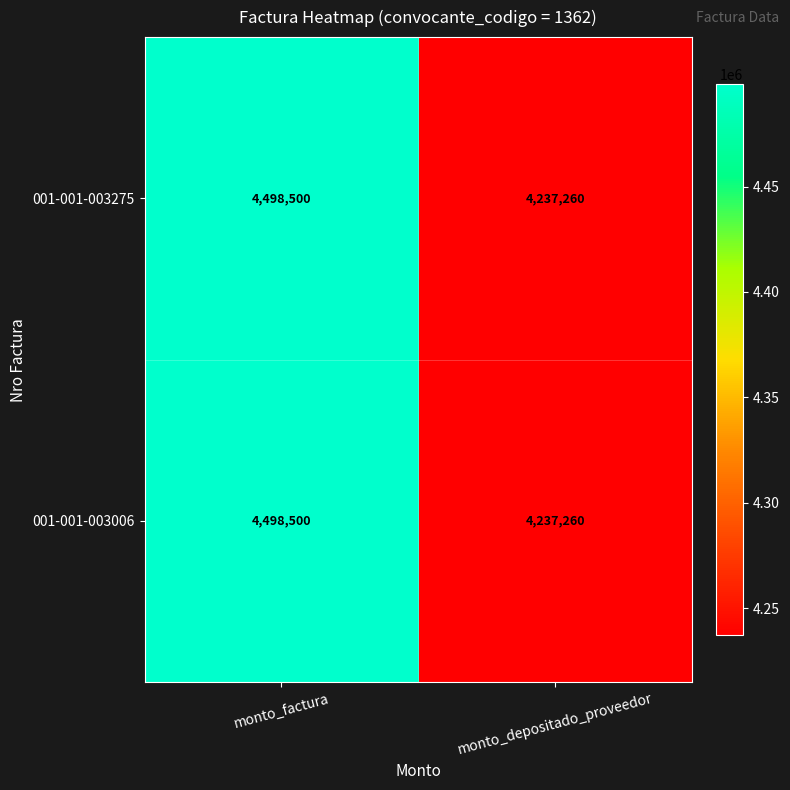

What is the minimum value shown in the chart?

4237260